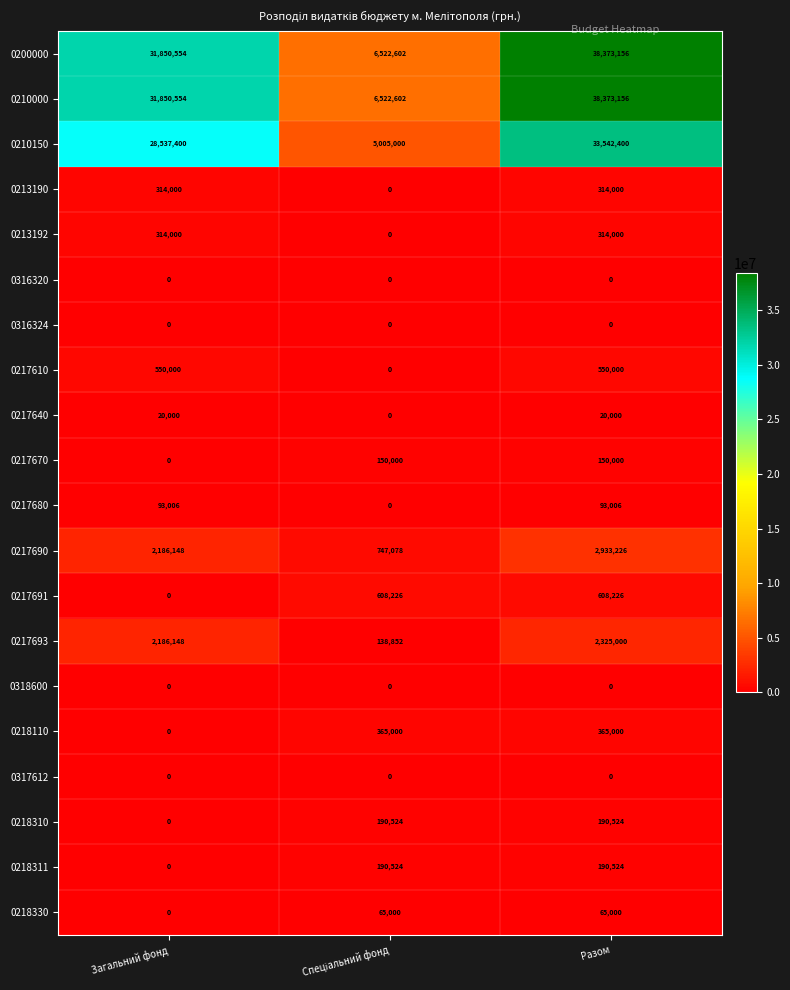

Which category has the highest value across all series?

Разом